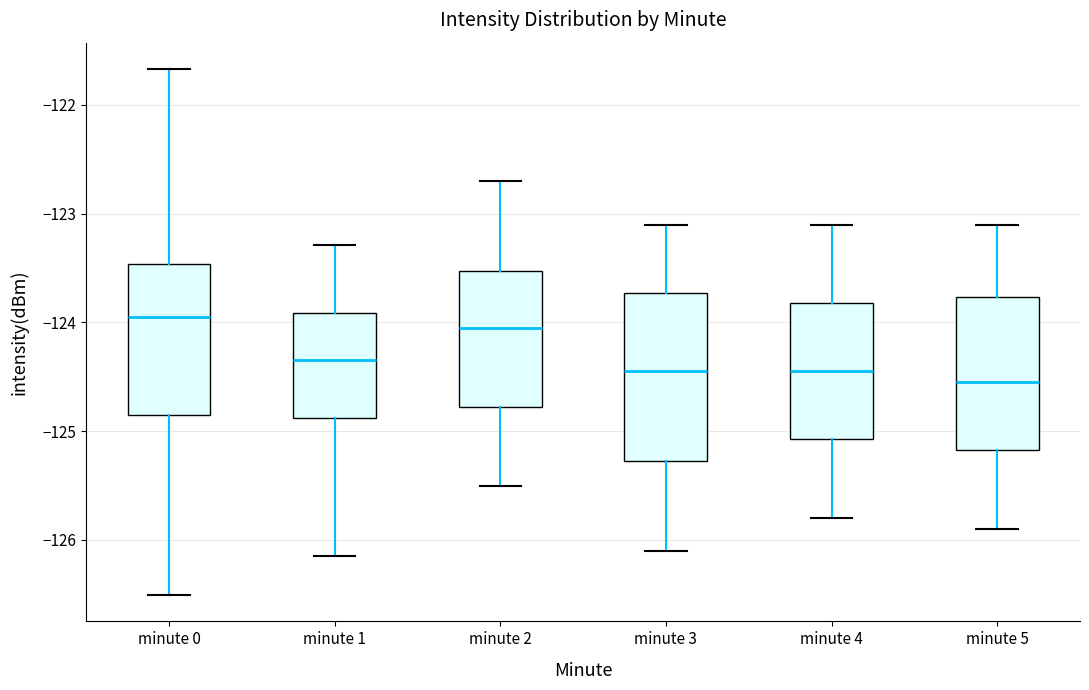

Reading left to right, read every box against the y-axis: the position of its median line, the range the box covers, and the ends of its whiskers. The values are not printed on the chart, so give them approximately, as read against the axis.

minute 0: median -123.9, box -124.9 to -123.5, whiskers -126.5 to -121.7
minute 1: median -124.3, box -124.9 to -123.9, whiskers -126.1 to -123.3
minute 2: median -124.0, box -124.8 to -123.5, whiskers -125.5 to -122.7
minute 3: median -124.4, box -125.3 to -123.7, whiskers -126.1 to -123.1
minute 4: median -124.4, box -125.1 to -123.8, whiskers -125.8 to -123.1
minute 5: median -124.5, box -125.2 to -123.8, whiskers -125.9 to -123.1